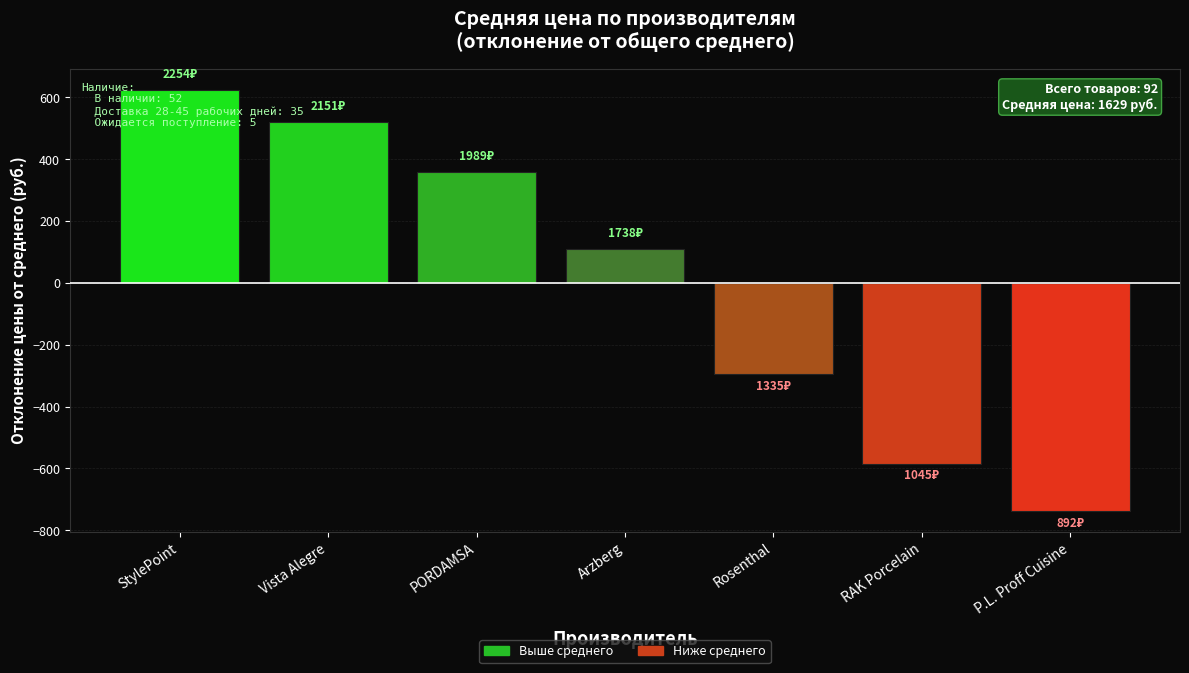

How many series are shown in this chart?

1